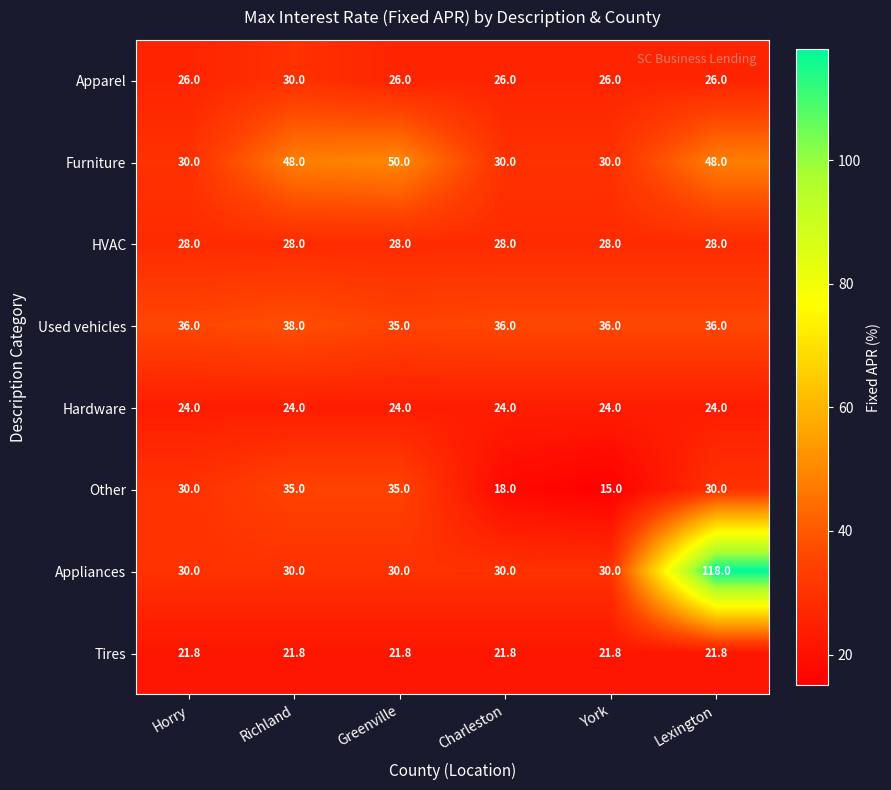

What is the difference between the maximum and second lowest values in the Appliances series?

88.0